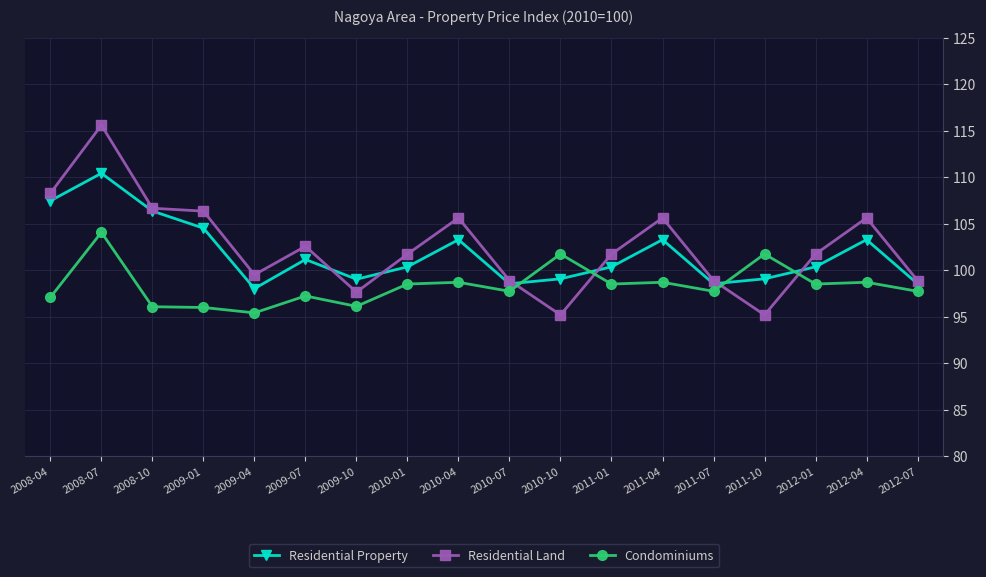

In Residential Land, how many points are higher than both neighbors (excluding endpoints)?

5